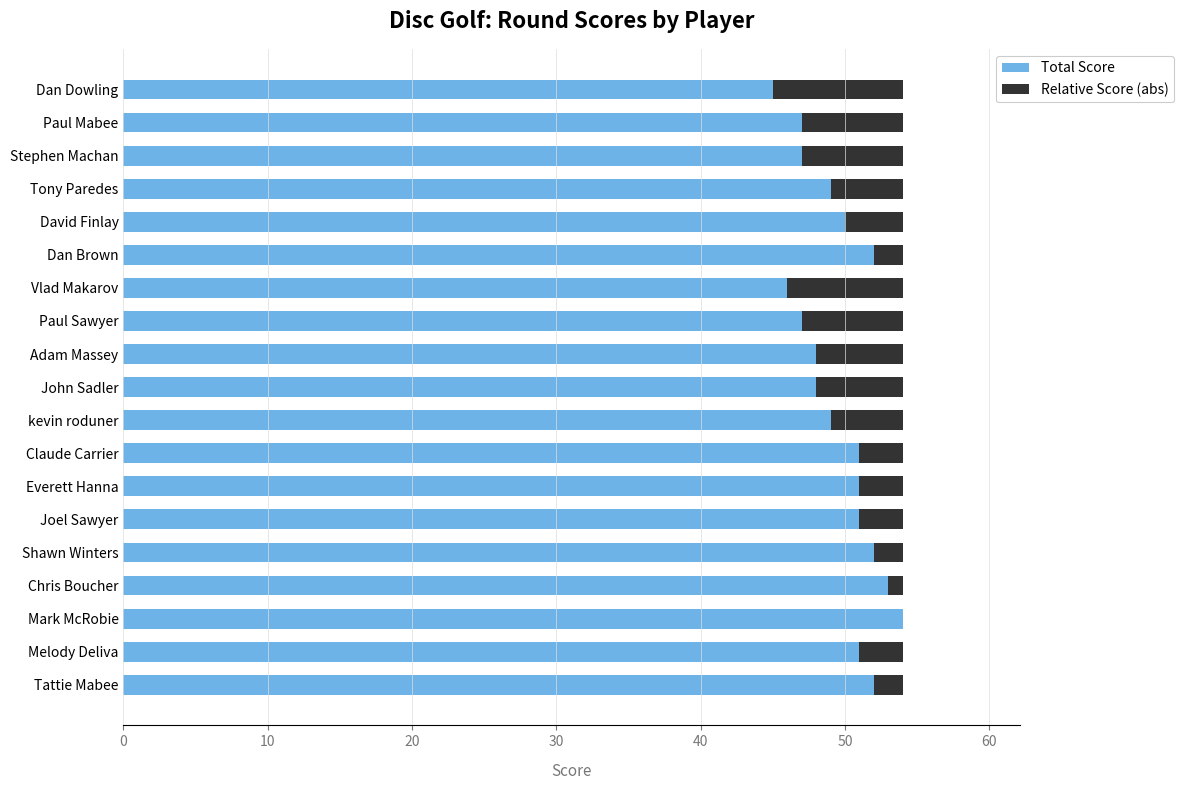

What is the sum of all Total Score values?

943